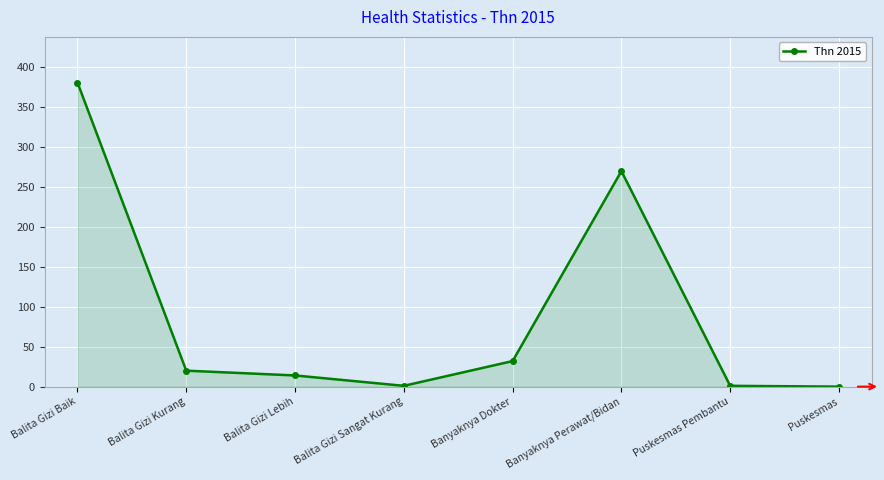

Approximately how many times larger is the value at Balita Gizi Kurang compared to Banyaknya Perawat/Bidan?

0.1